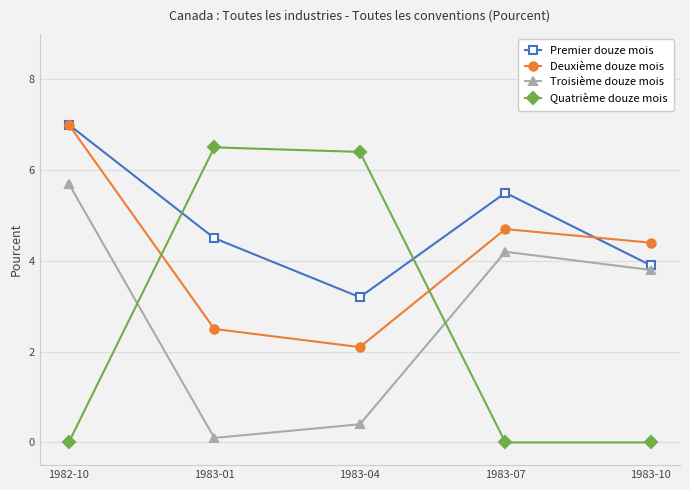

Is it true that Premier douze mois equals 6.7 at 1983-10?

False